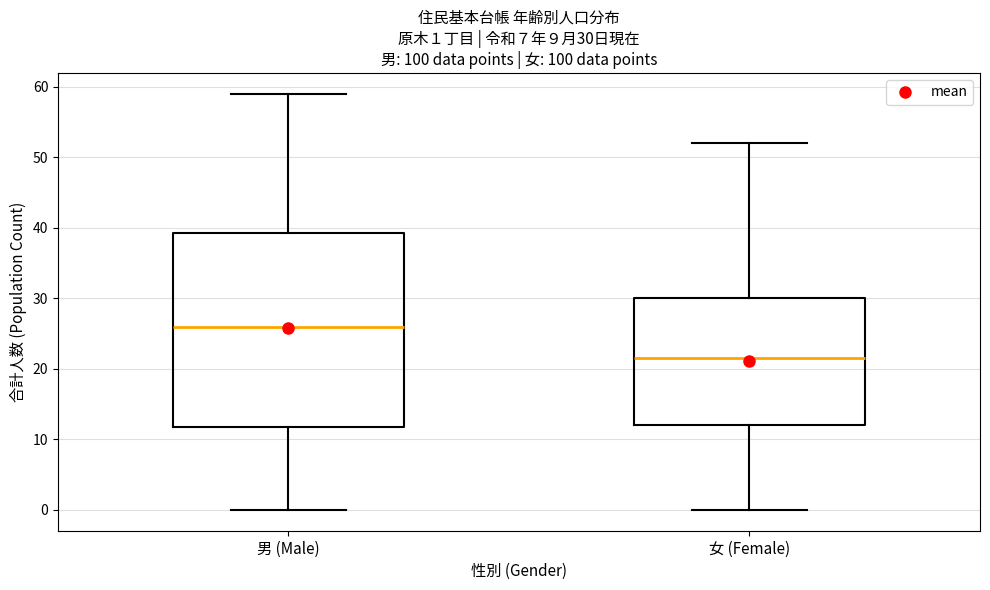

Which box's median line is the highest?

男 (Male)